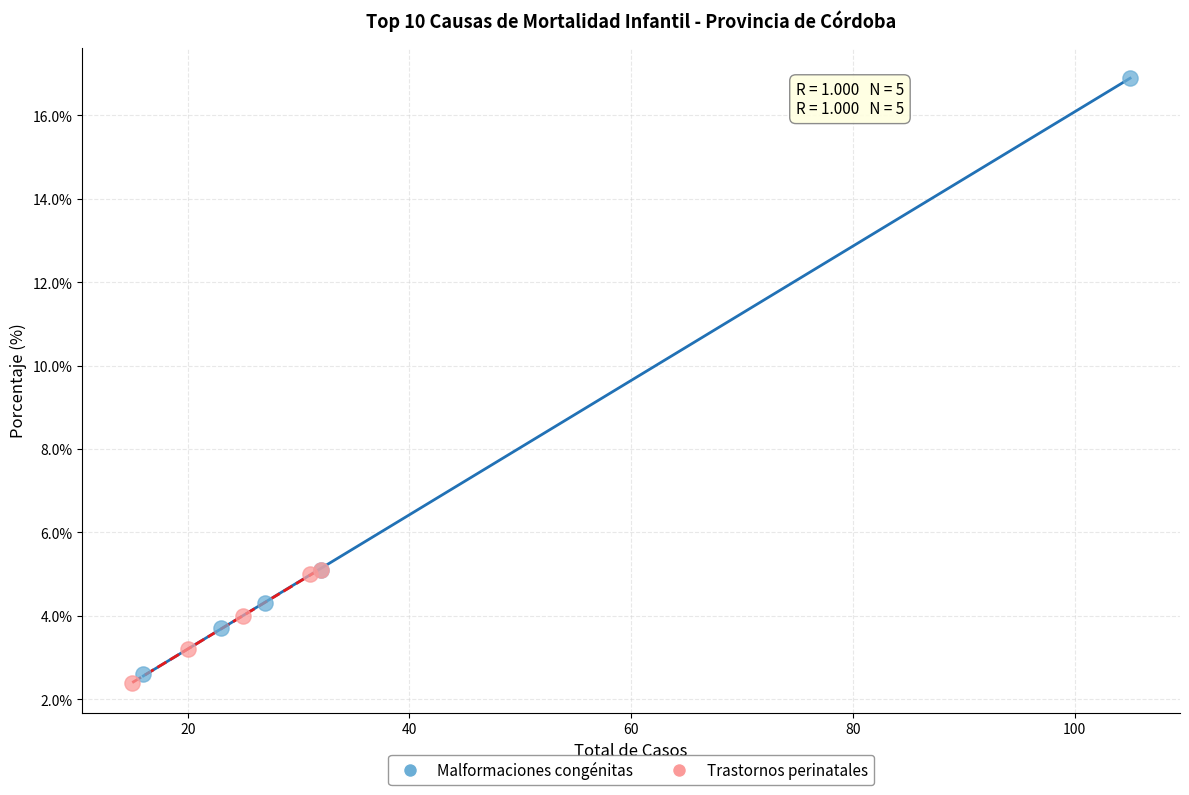

Which series reaches the minimum Y coordinate?

Trastornos perinatales